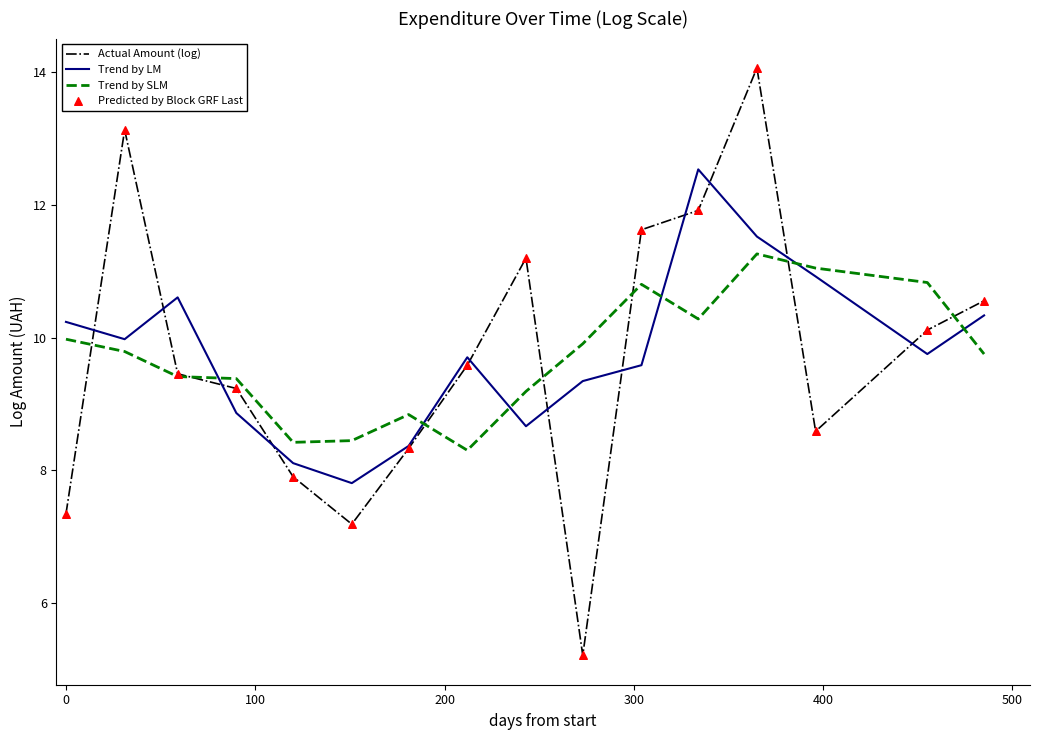

What is the minimum value for Trend by LM?

7.8